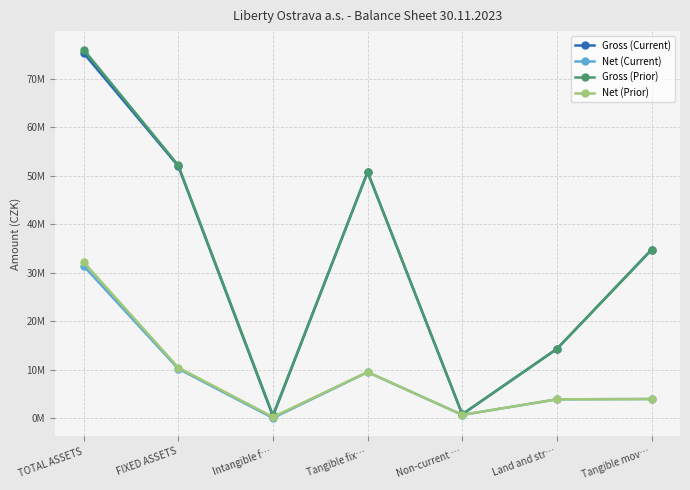

What is the label of the 2nd point from the left?

FIXED ASSETS